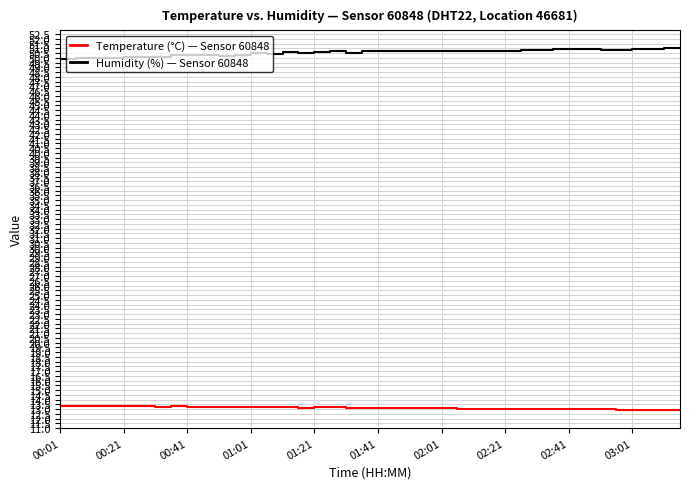

Does the chart have visible grid lines?

Yes